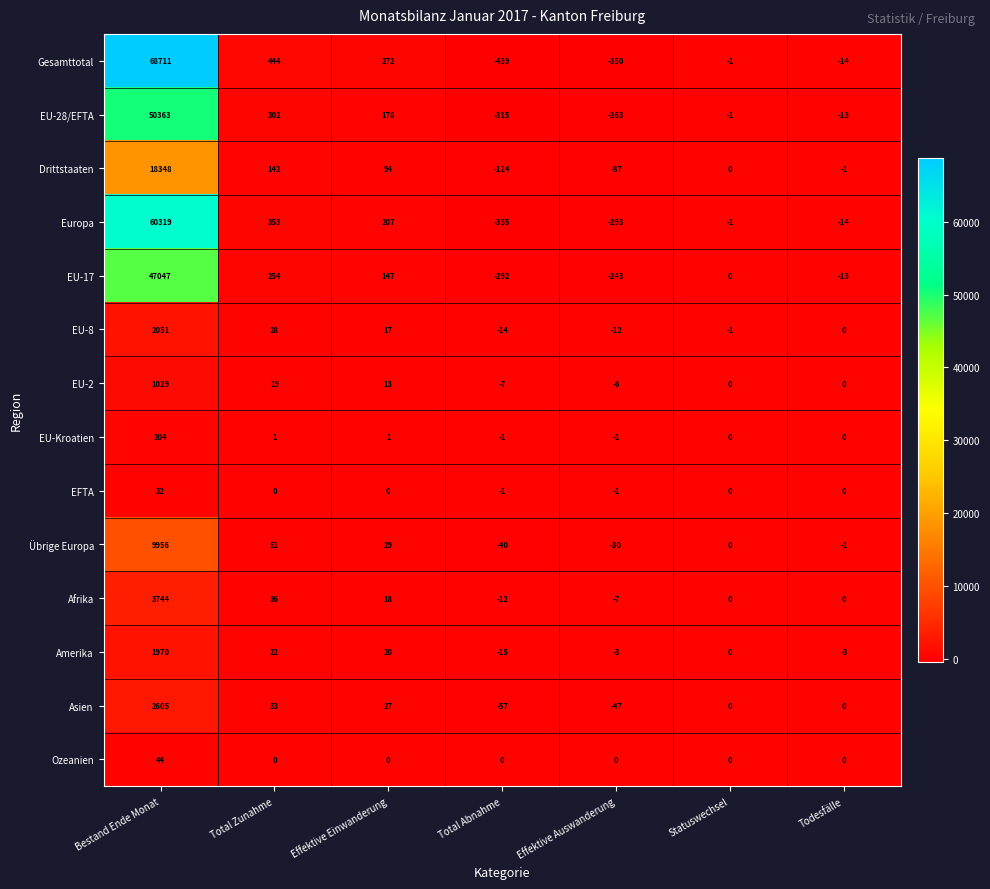

What is the minimum value for Europa?

-355